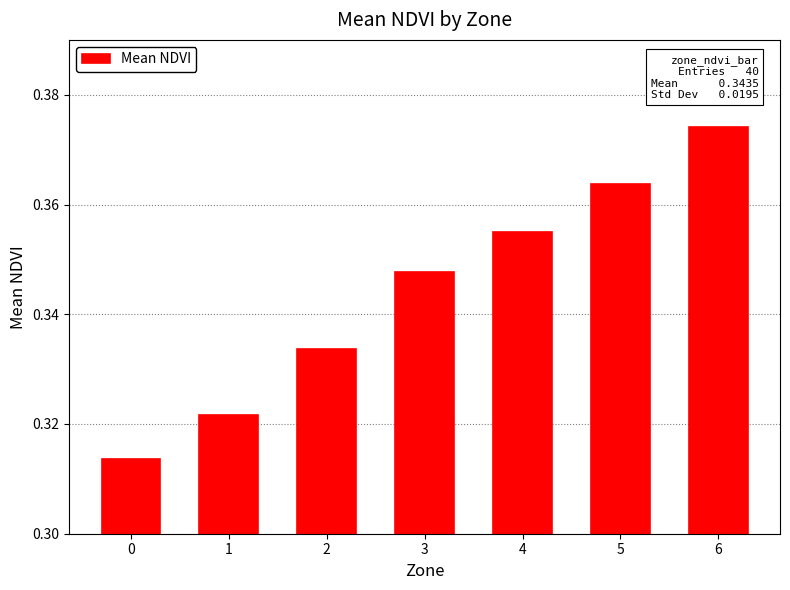

Between 6 and 0, which is larger?

6